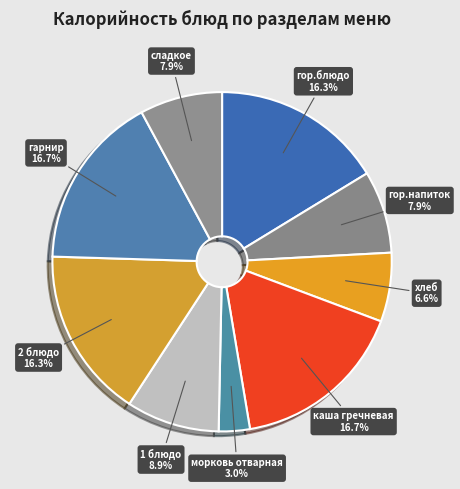

Is it true that хлеб is 7% of the pie?

True